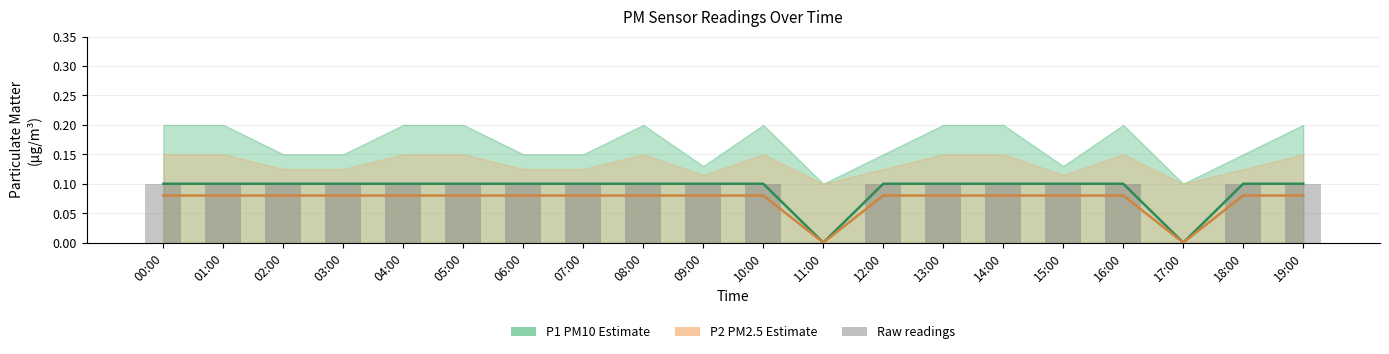

Which has a higher value, 14:00 or 17:00?

14:00